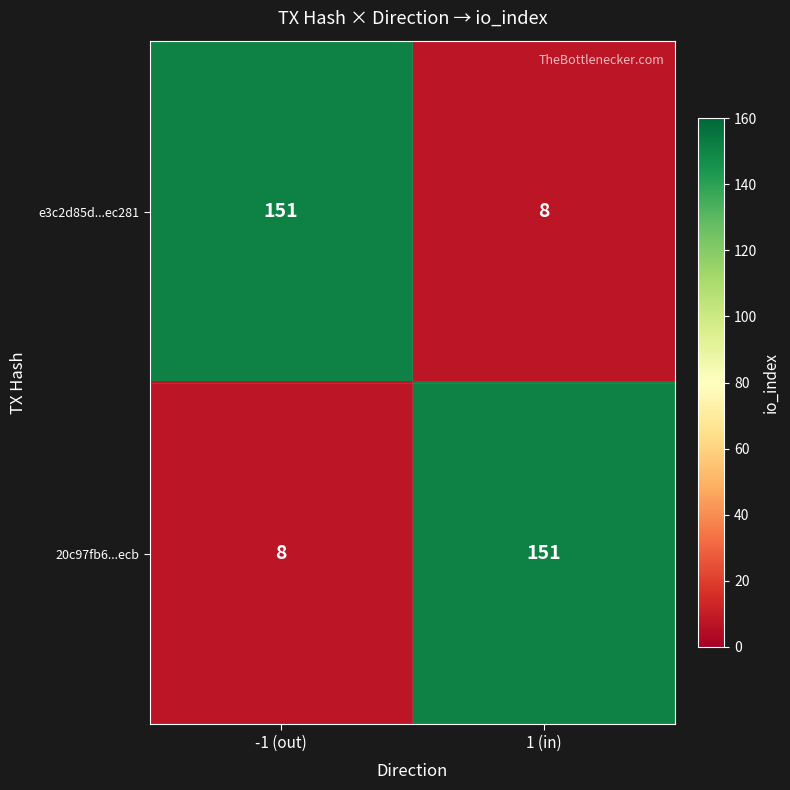

What is the difference between the highest and lowest values at -1 (out)?

143